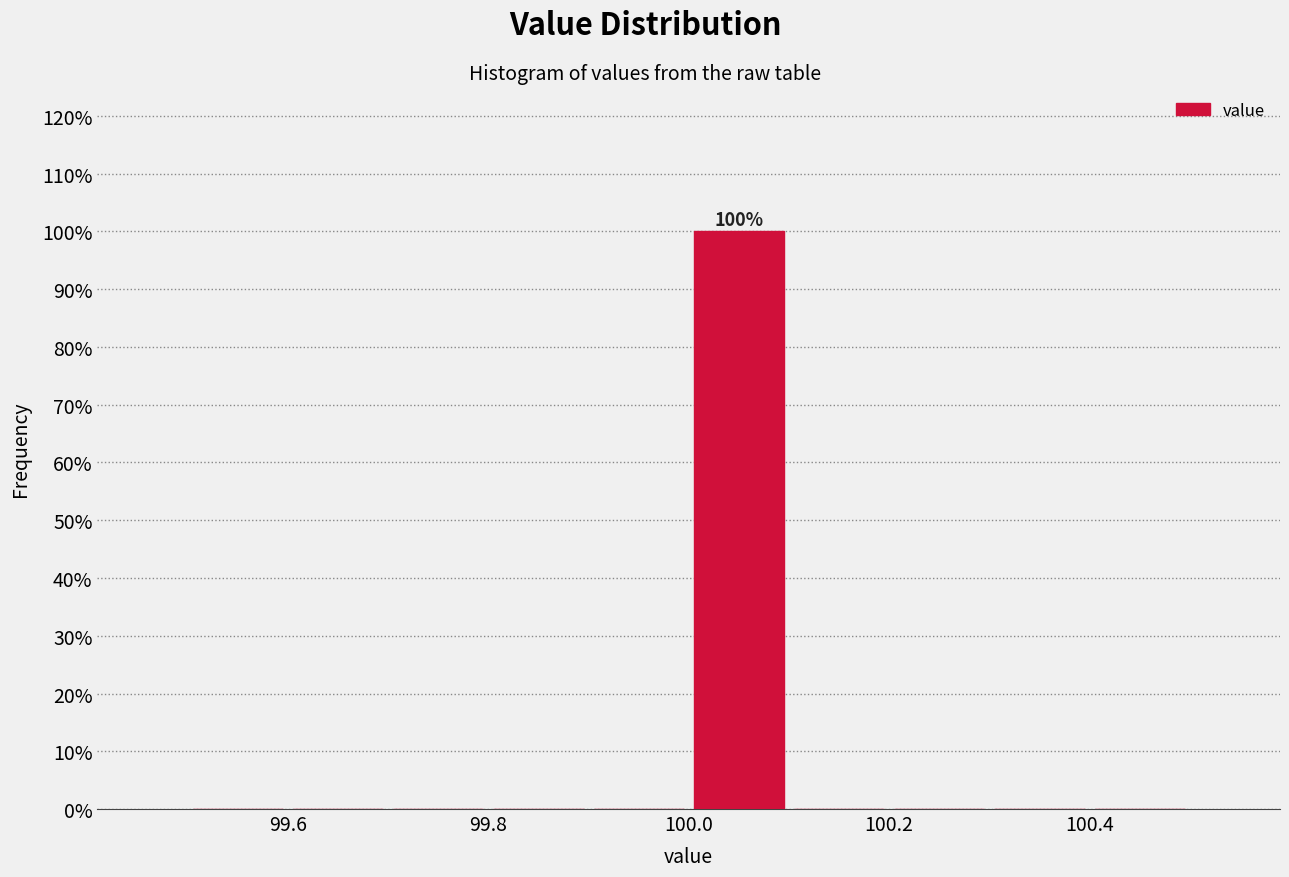

Which range on the x-axis has the tallest bar?

100.0 to 100.1